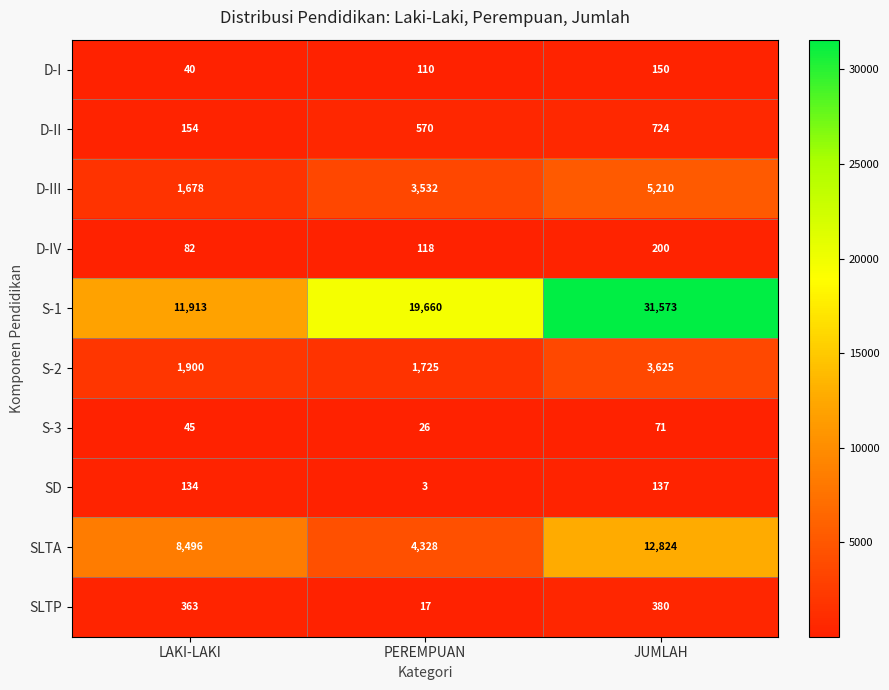

True or false: SLTA has a value of 5670 at JUMLAH.

False